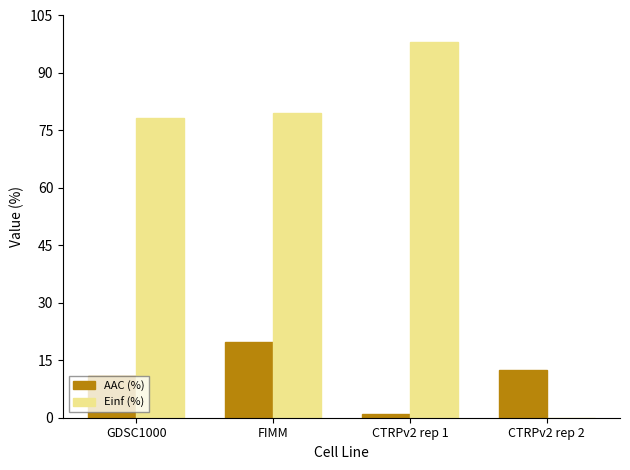

The value of AAC (%) at FIMM is 19.7. True or false?

True